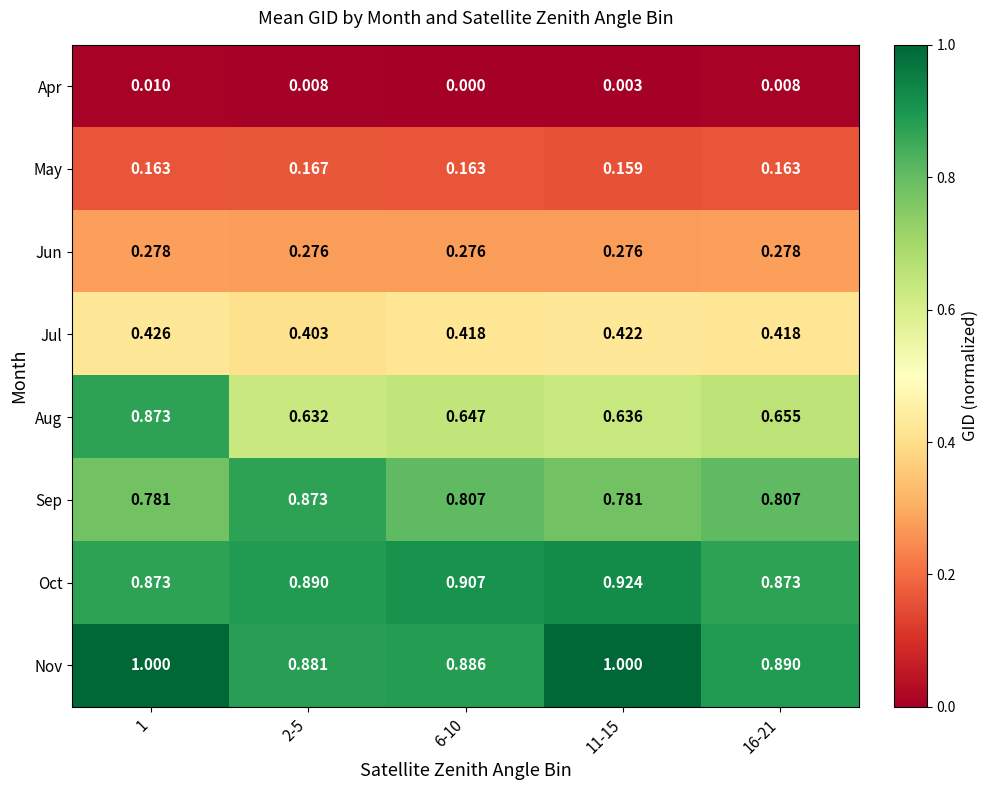

At 11-15, list the series in order from smallest to largest.

Apr, May, Jun, Jul, Aug, Sep, Oct, Nov